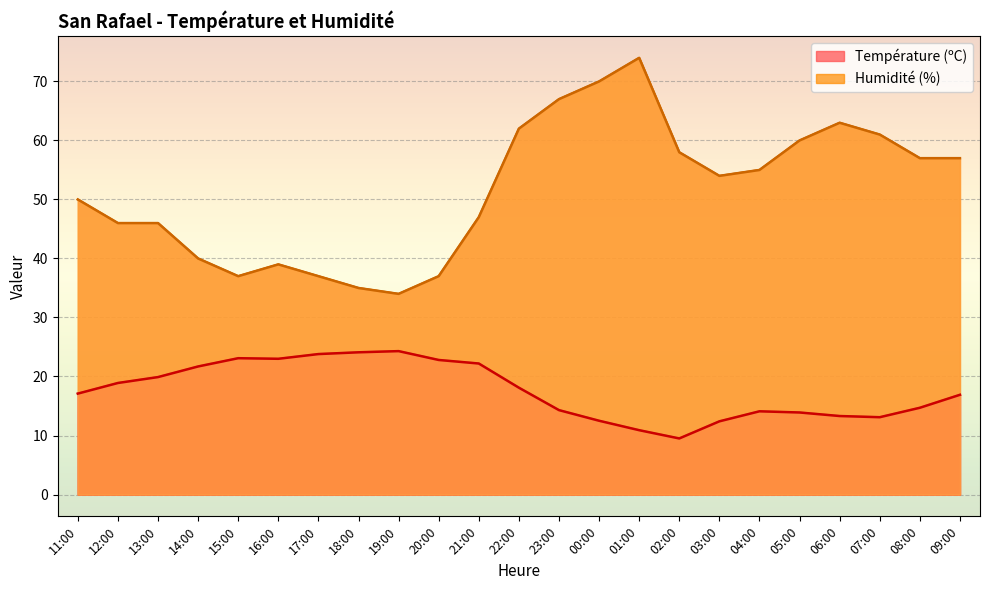

At which category does the chart reach its peak across all series?

01:00